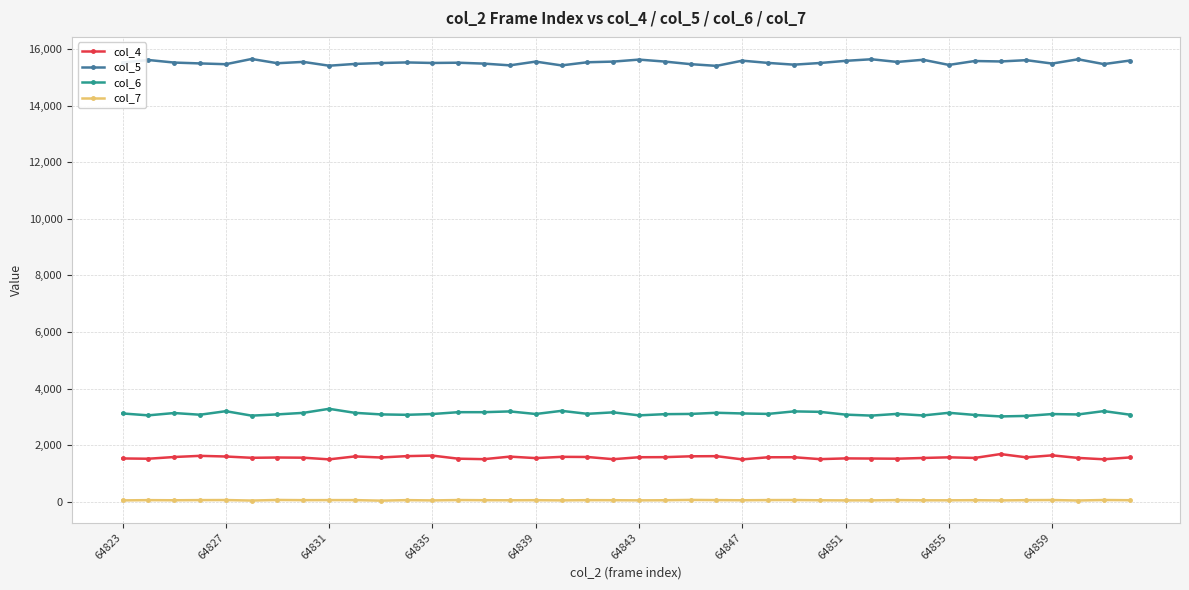

True or false: col_5 has more than 0 interior local peaks.

True